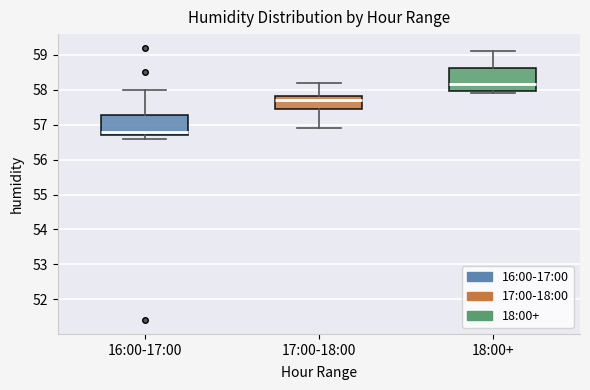

Which box's median line is the lowest?

16:00-17:00